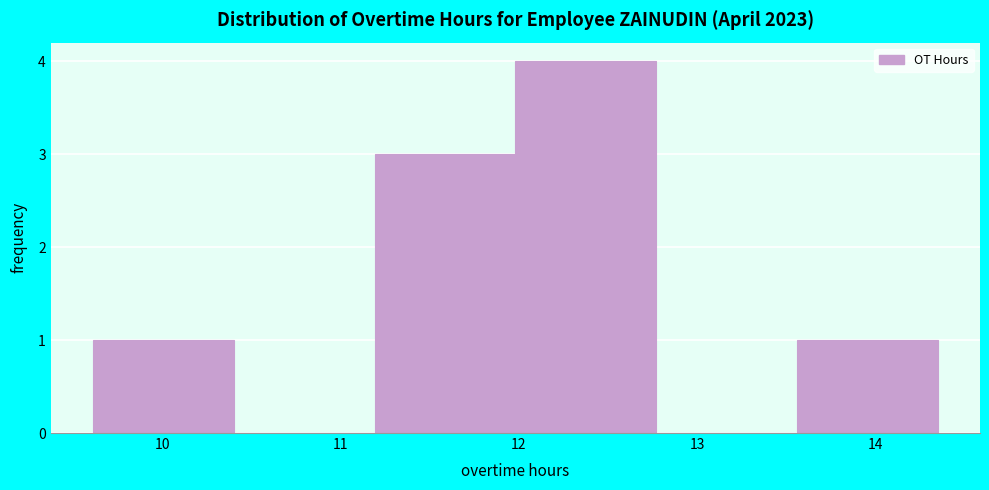

Reading left to right, list every bar in this chart as the range it spans on the x-axis followed by its height. Neither the bar edges nor the heights are printed on the chart, so give them approximately, as read against the axes.

9.61 to 10.40: 1
10.40 to 11.19: 0
11.19 to 11.98: 3
11.98 to 12.77: 4
12.77 to 13.56: 0
13.56 to 14.35: 1